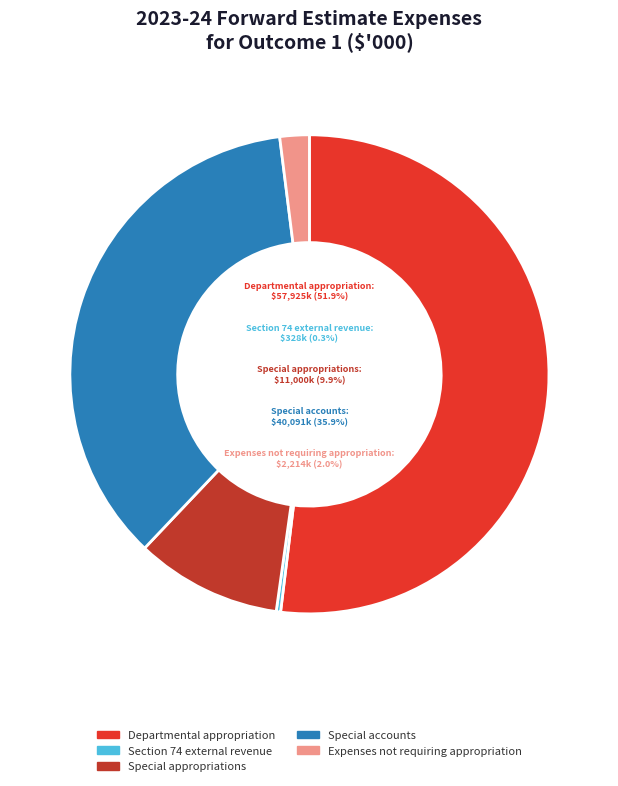

Combined, do Expenses not requiring appropriation and Departmental appropriation account for over 50%?

Yes